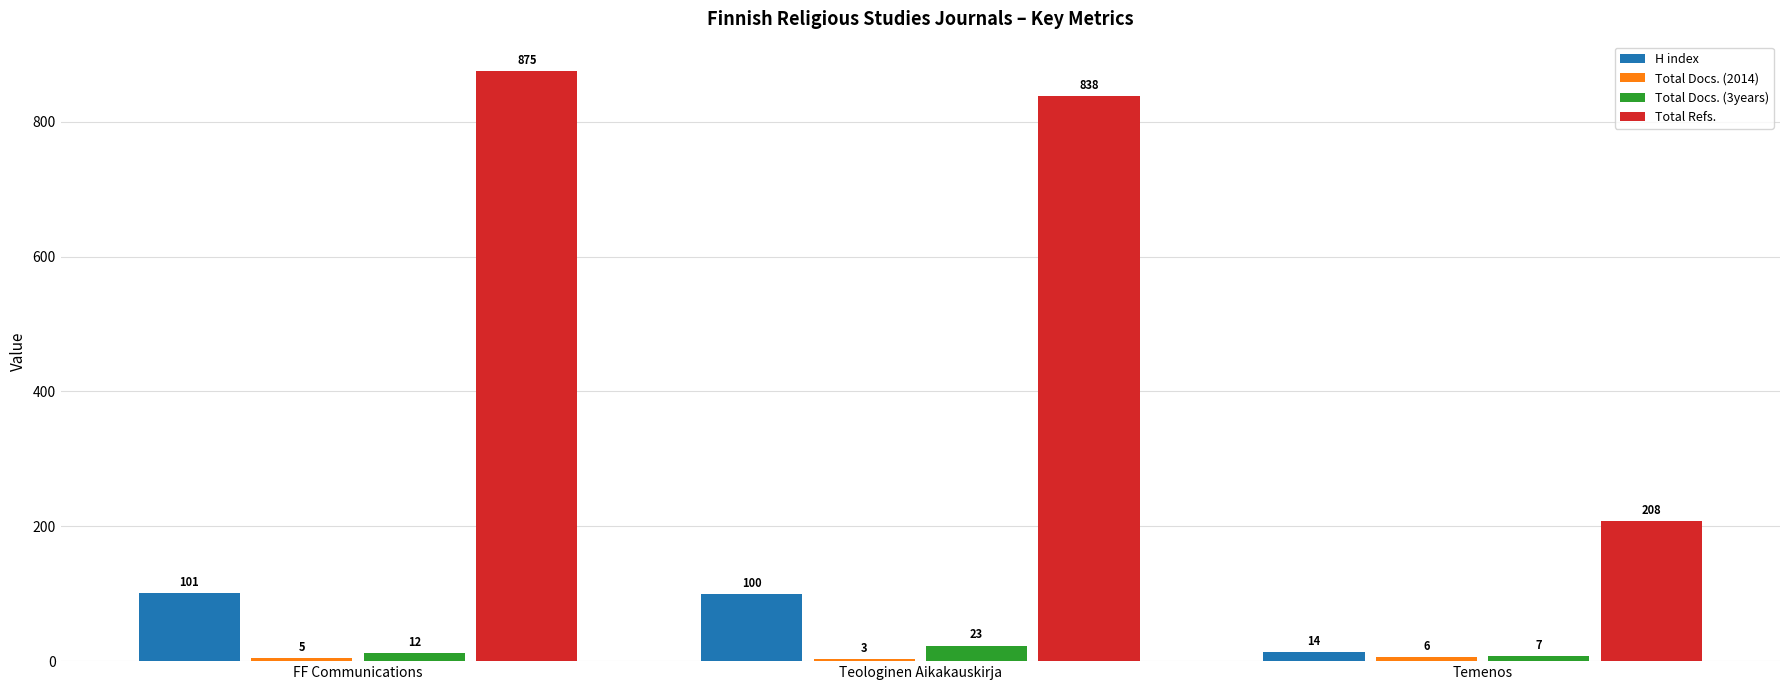

Between Teologinen Aikakauskirja and Temenos, which series saw the biggest shift?

Total Refs.